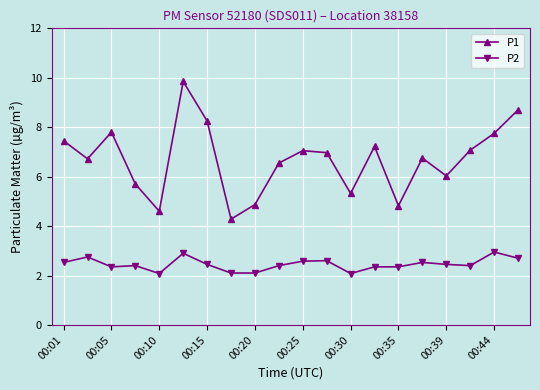

Which series has the largest range (max minus min)?

P1